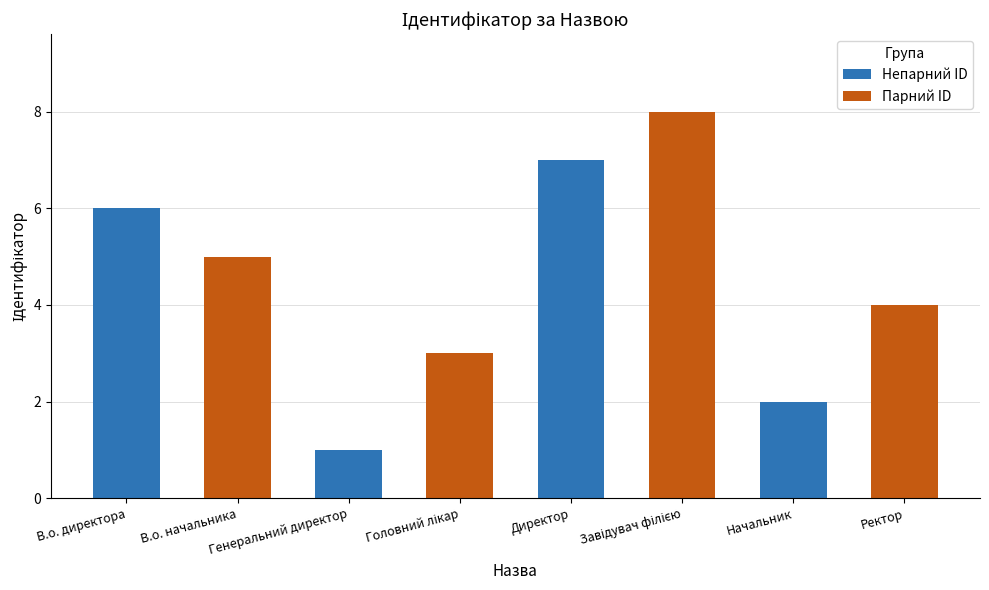

How many bars are there in total?

8